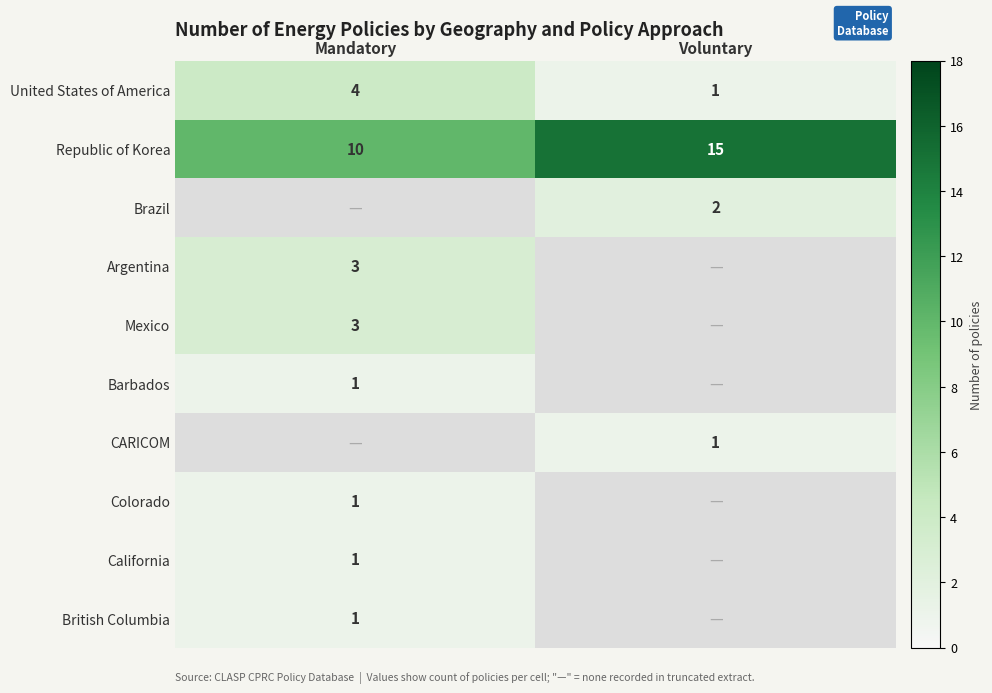

Is the value of United States of America at Mandatory greater than the value of British Columbia at Mandatory?

Yes